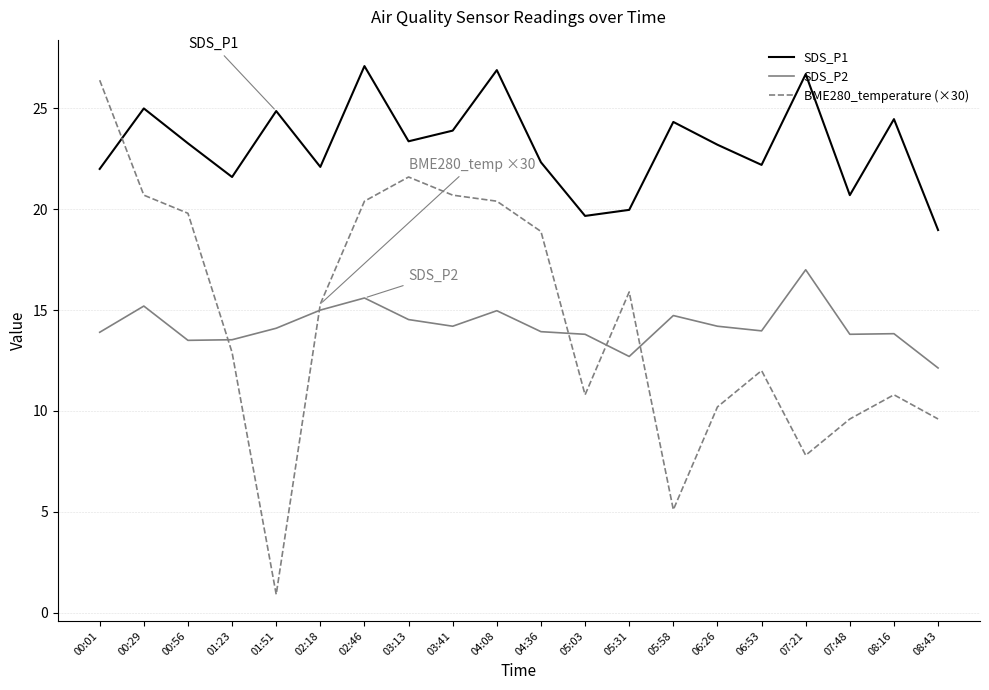

At which label is BME280_temperature (×30) closest to 13?

01:23